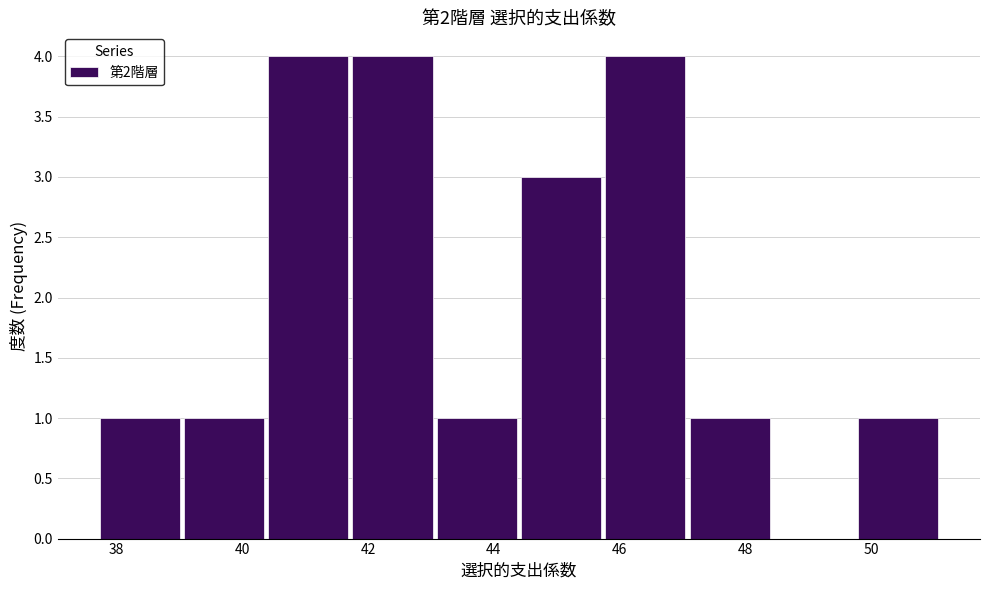

Reading left to right, list every bar in this chart as the range it spans on the x-axis followed by its height. Neither the bar edges nor the heights are printed on the chart, so give them approximately, as read against the axes.

37.70 to 39.04: 1
39.04 to 40.38: 1
40.38 to 41.72: 4
41.72 to 43.06: 4
43.06 to 44.40: 1
44.40 to 45.74: 3
45.74 to 47.08: 4
47.08 to 48.42: 1
48.42 to 49.76: 0
49.76 to 51.10: 1